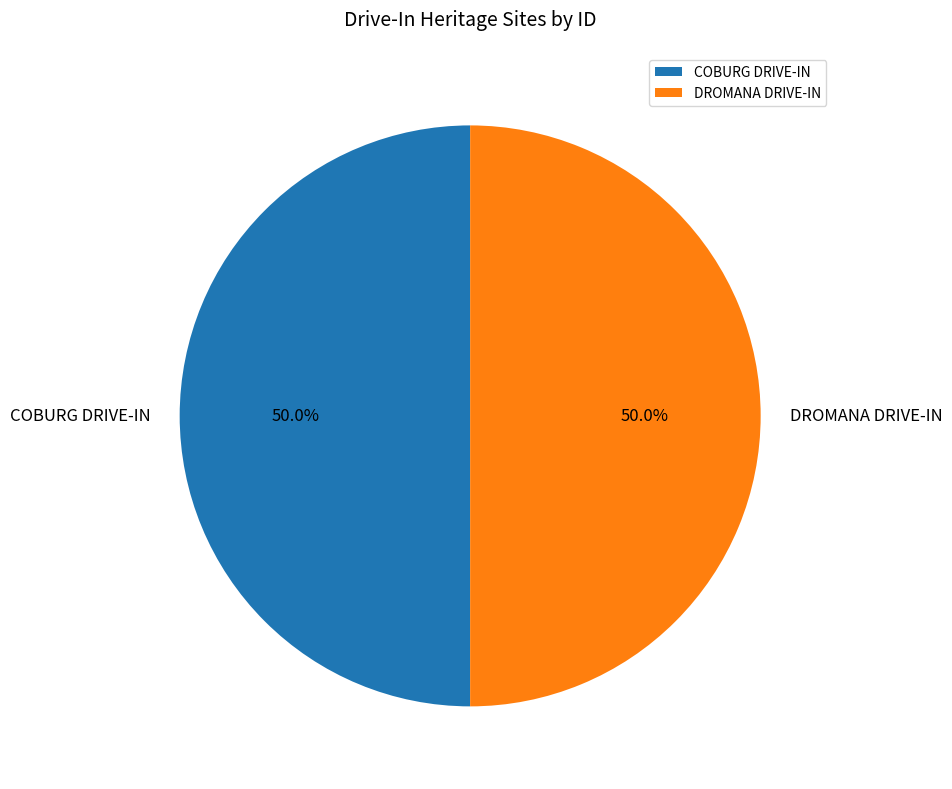

The COBURG DRIVE-IN slice represents 64% of the pie. True or false?

False